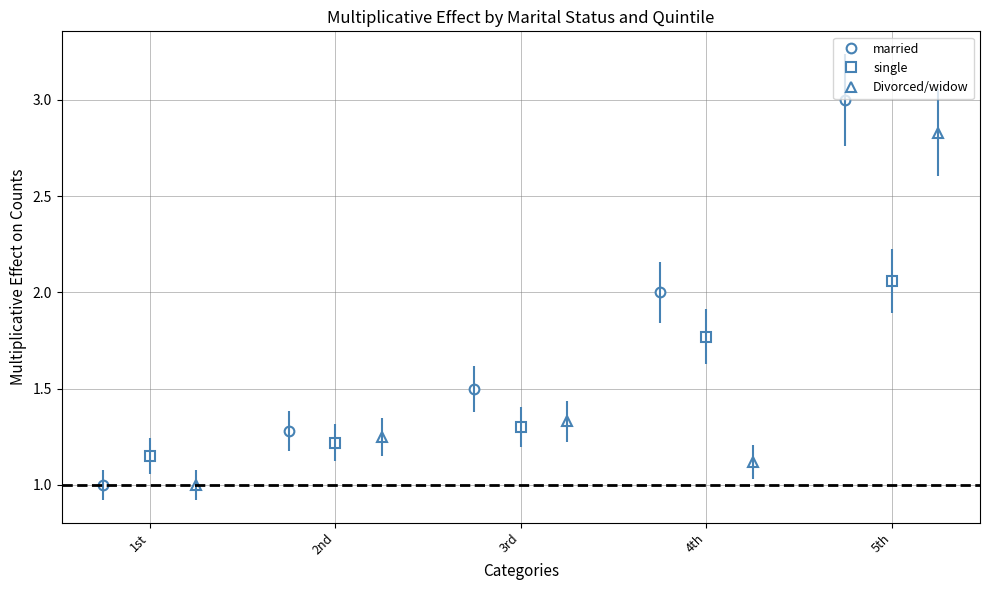

Does the chart have visible grid lines?

Yes